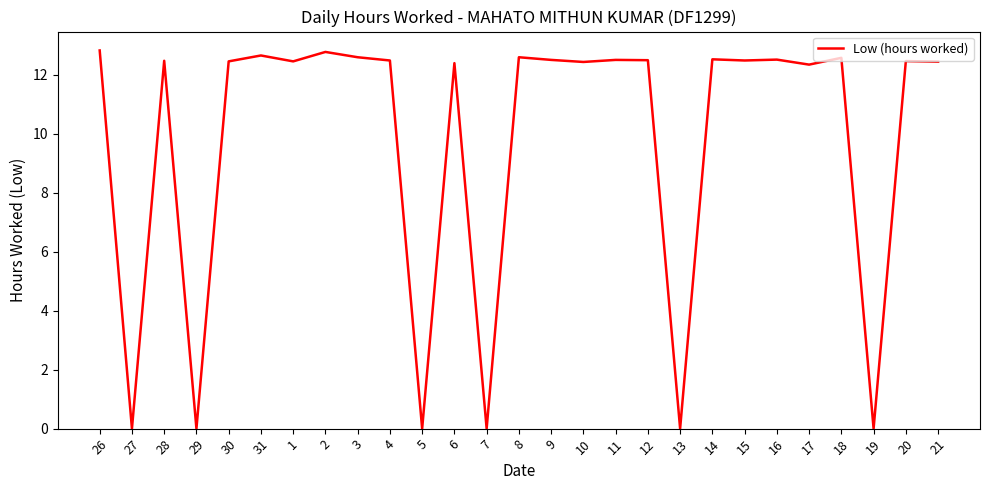

What is the difference between the maximum and minimum values?

12.8